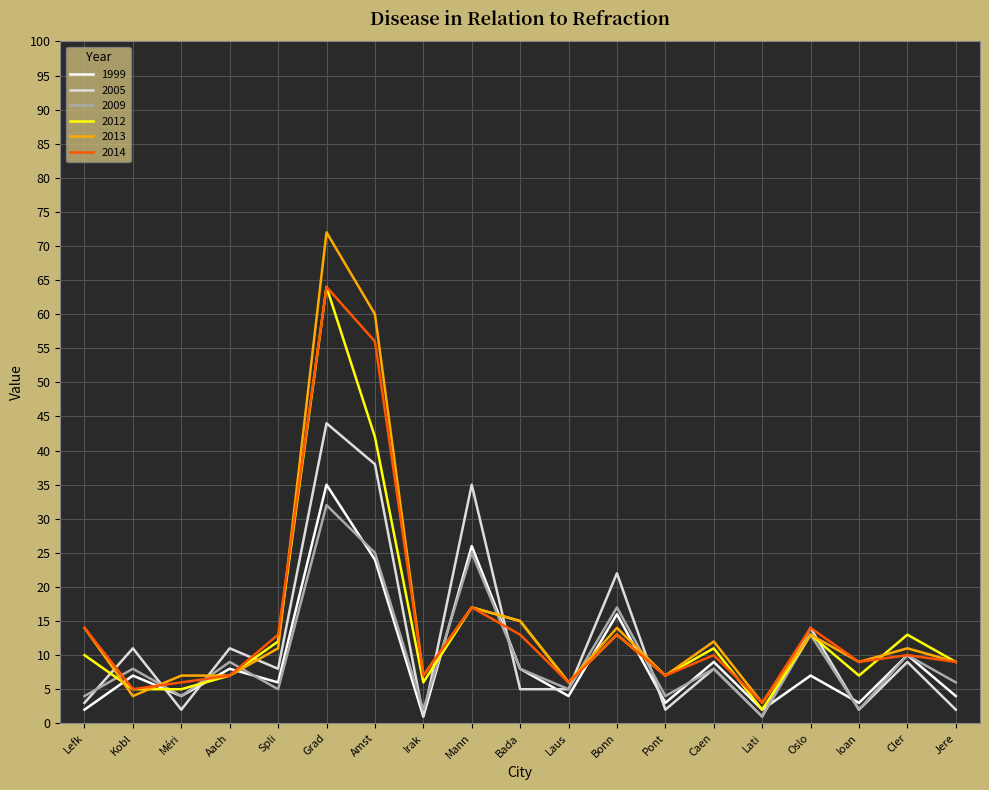

Between which two adjacent categories do 2013 and 2005 first intersect?

Lefk and Kobl